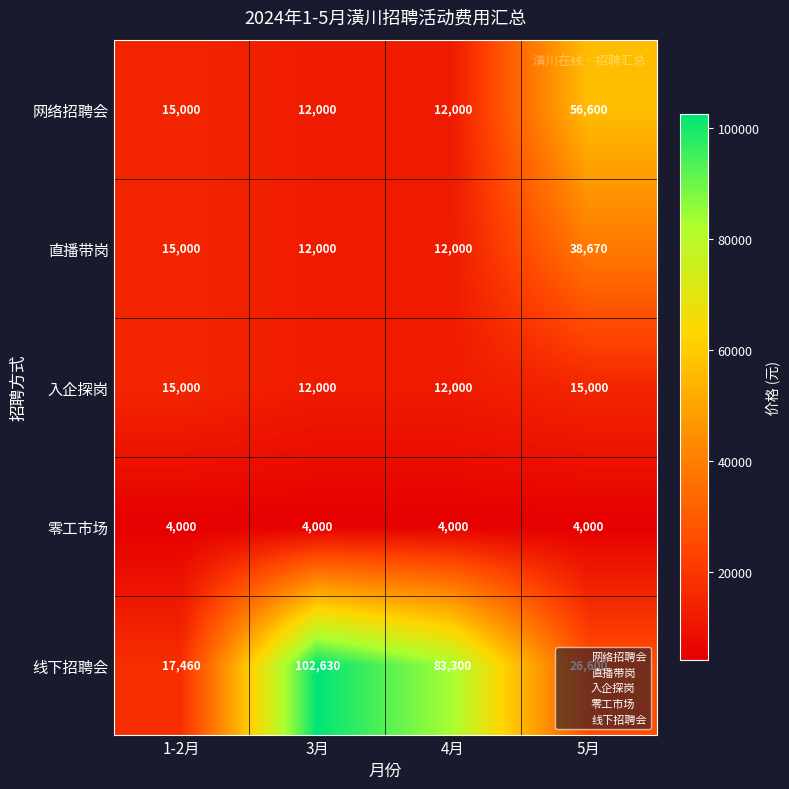

What is the total value across all series at 4月?

123300